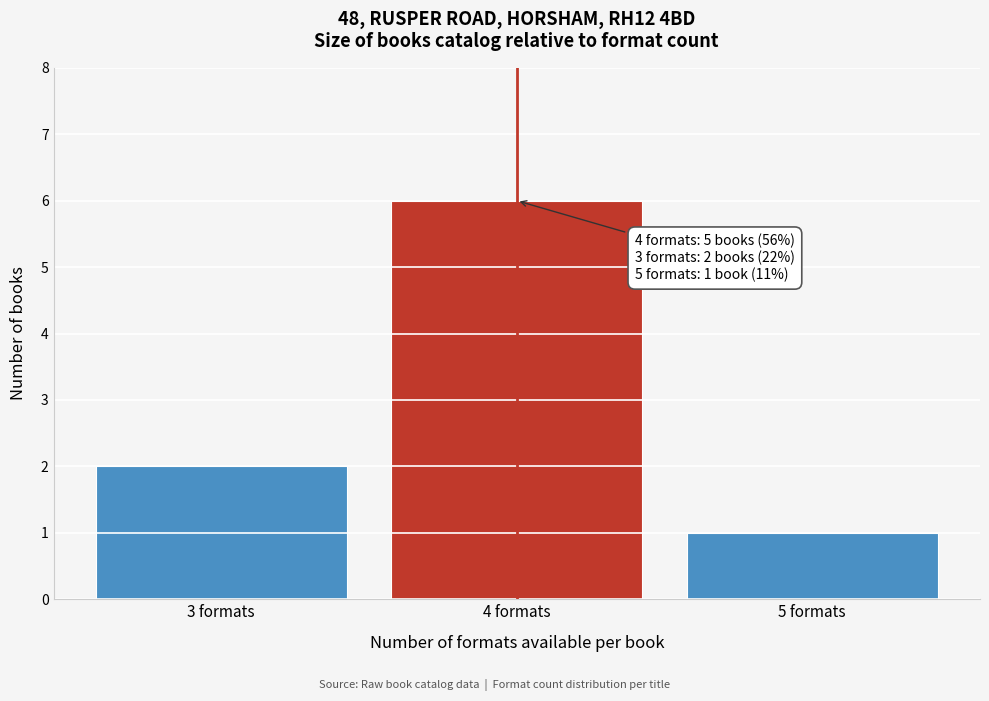

Reading left to right, list all the values displayed in this chart.

3 formats=2	4 formats=6	5 formats=1